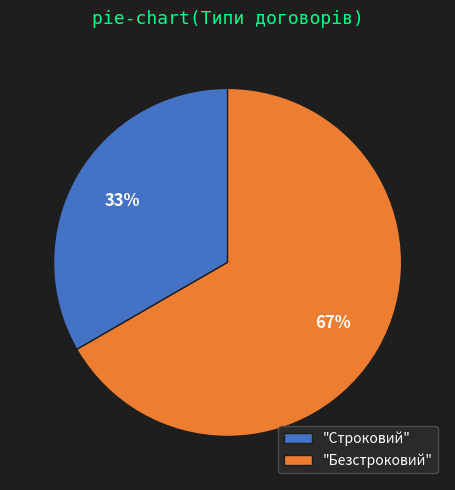

Count the number of slices in the pie.

2